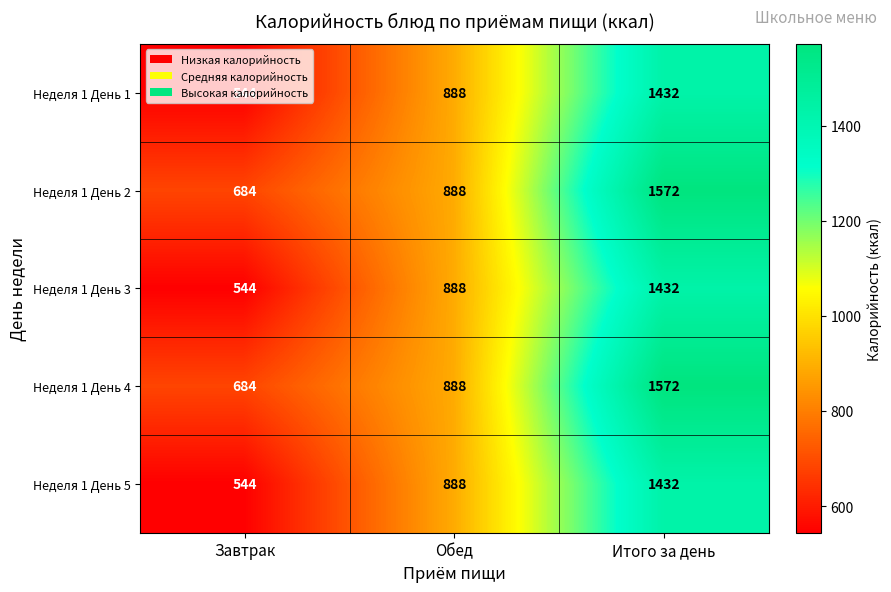

At which category is the sum across all series the highest?

Итого за день